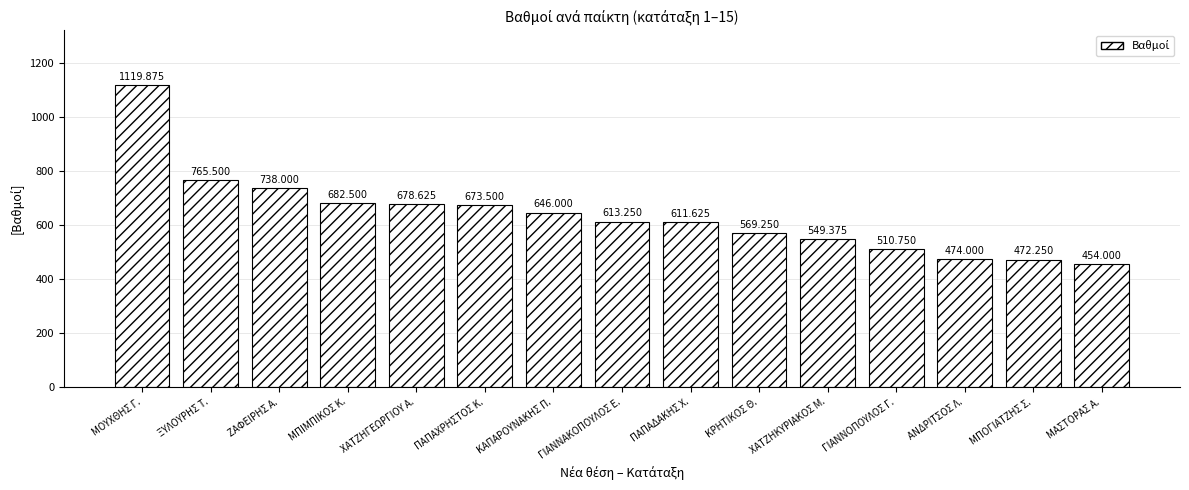

What is the label of the 14th bar from the right?

ΞΥΛΟΥΡΗΣ Τ.